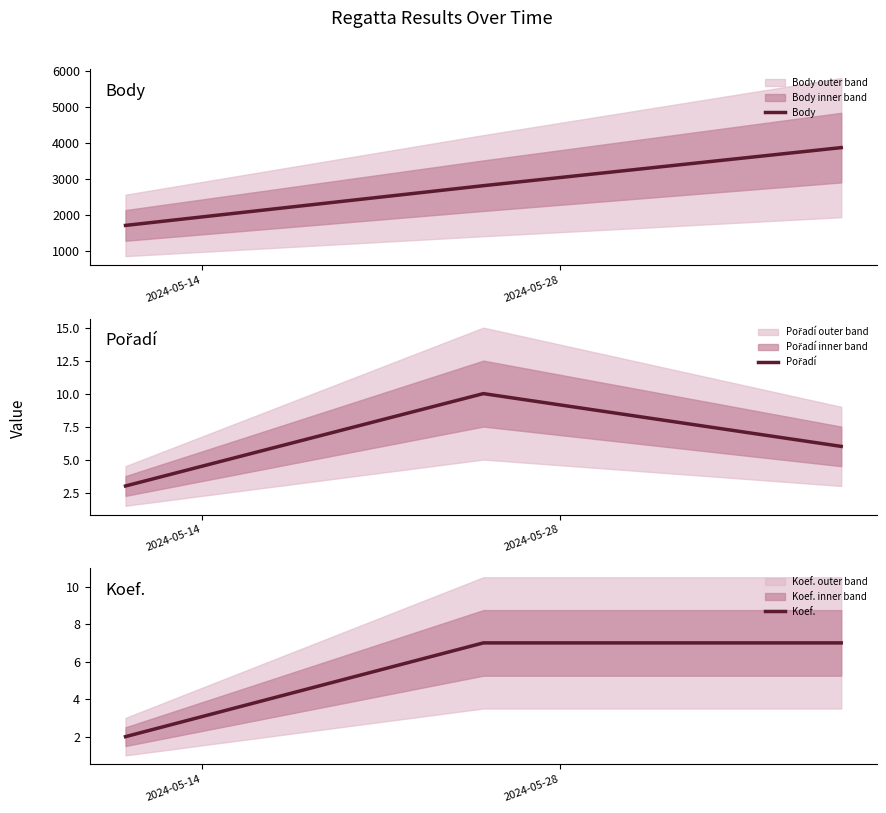

Does the chart display data point markers on the line(s)?

No